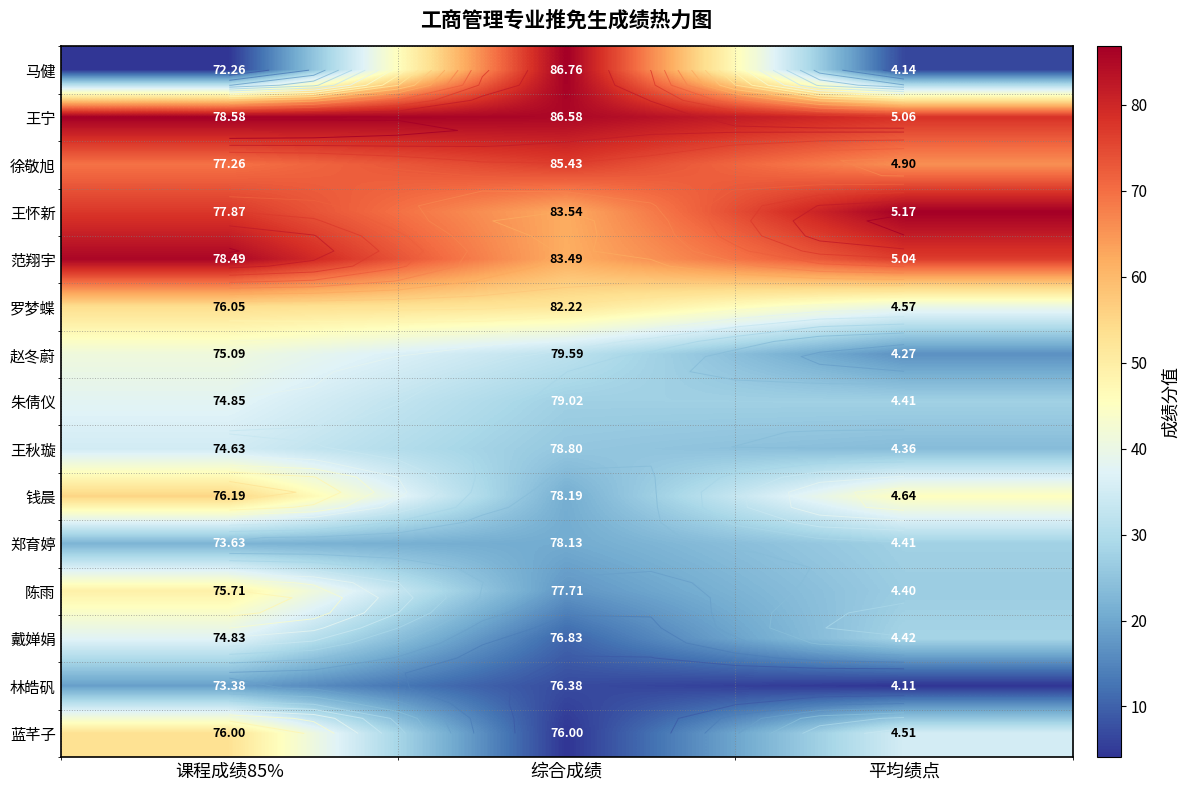

Is the value of 罗梦蝶 at 课程成绩85% greater than the value of 王怀新 at 综合成绩?

No